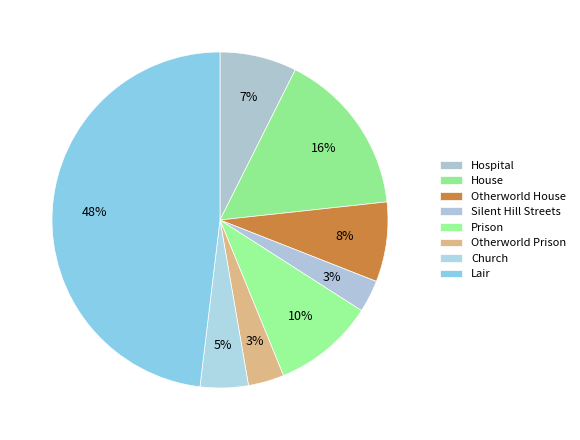

Which slice is the smallest?

Silent Hill Streets